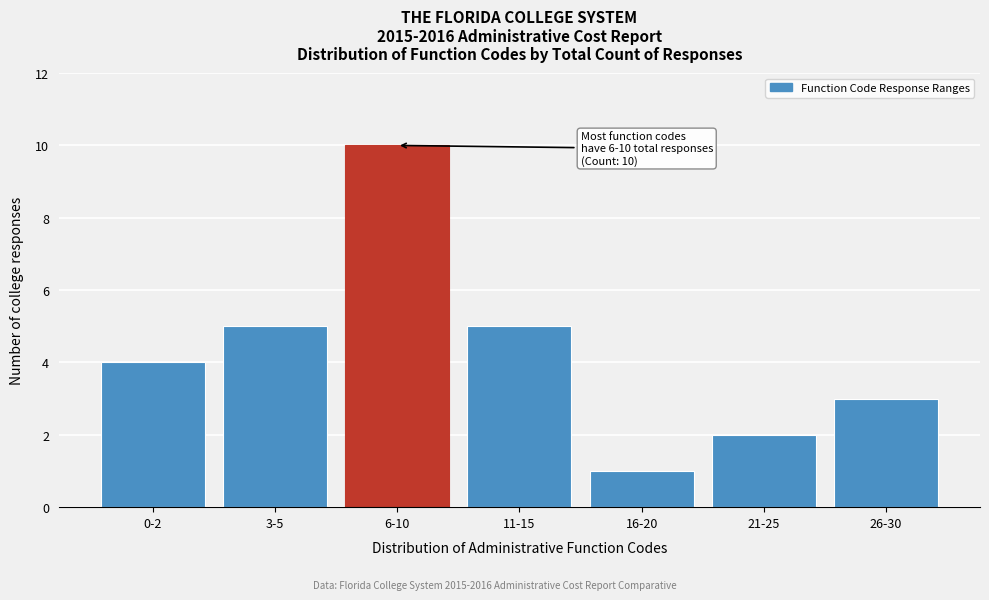

Reading left to right, transcribe all the data shown in this chart.

0-2=4	3-5=5	6-10=10	11-15=5	16-20=1	21-25=2	26-30=3